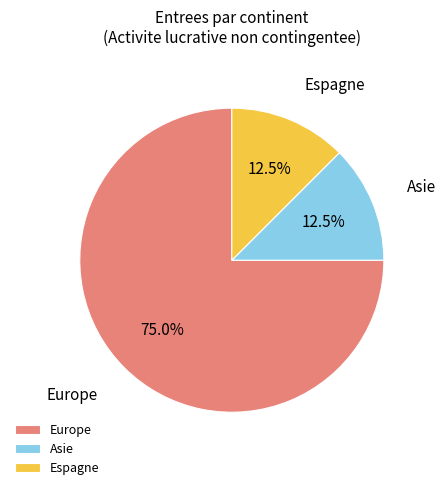

Which slice represents more than half of the pie?

Europe